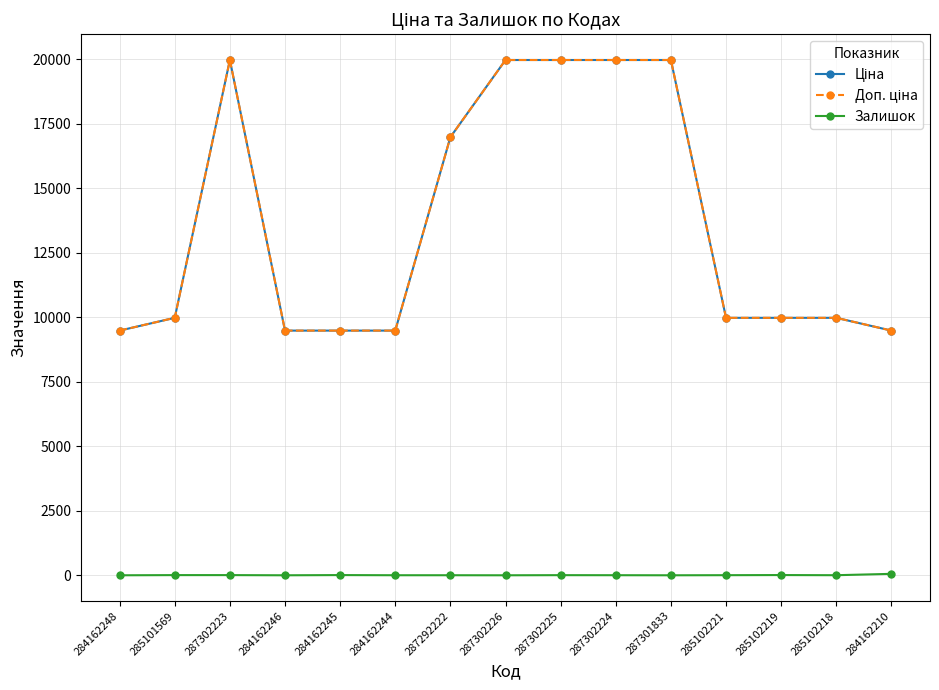

What is the label of the 14th point from the left?

285102218